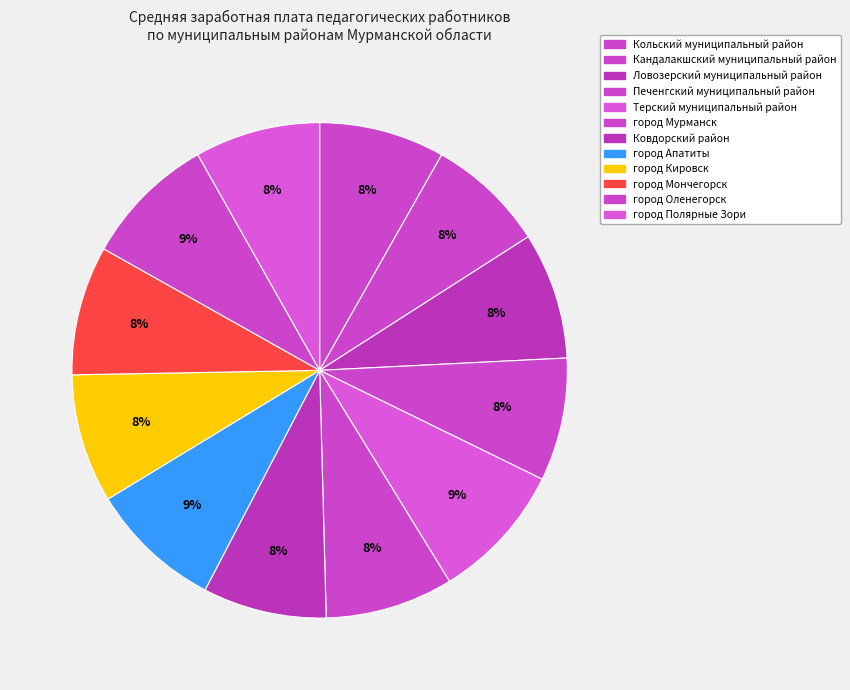

How many segments does this pie chart have?

12